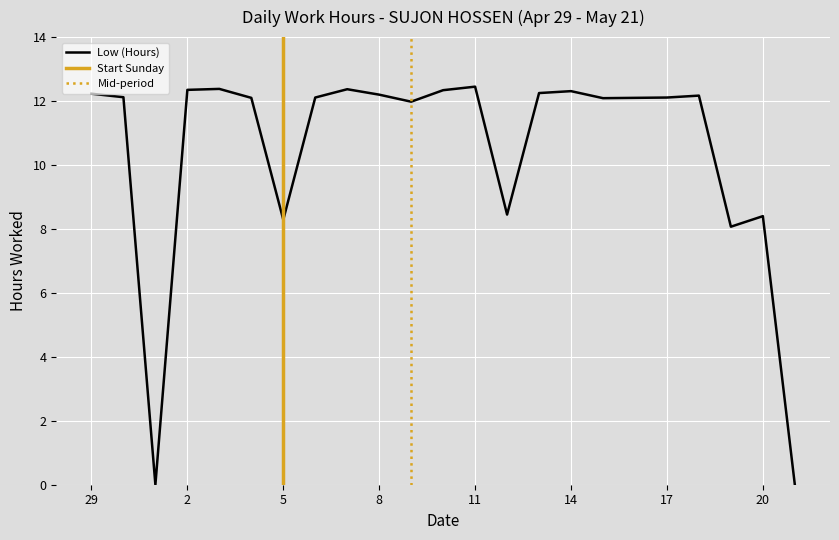

List the labels in order of value, smallest first.

1, 21, 19, 5, 20, 12, 9, 15, 4, 16, 6, 17, 30, 18, 8, 29, 13, 14, 10, 2, 7, 3, 11